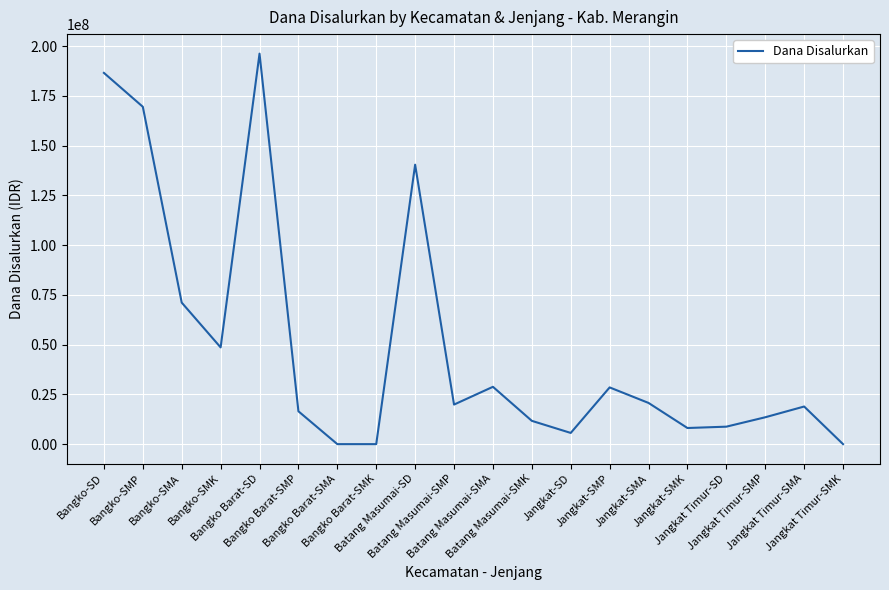

Is this an area chart (filled region under the line)?

No